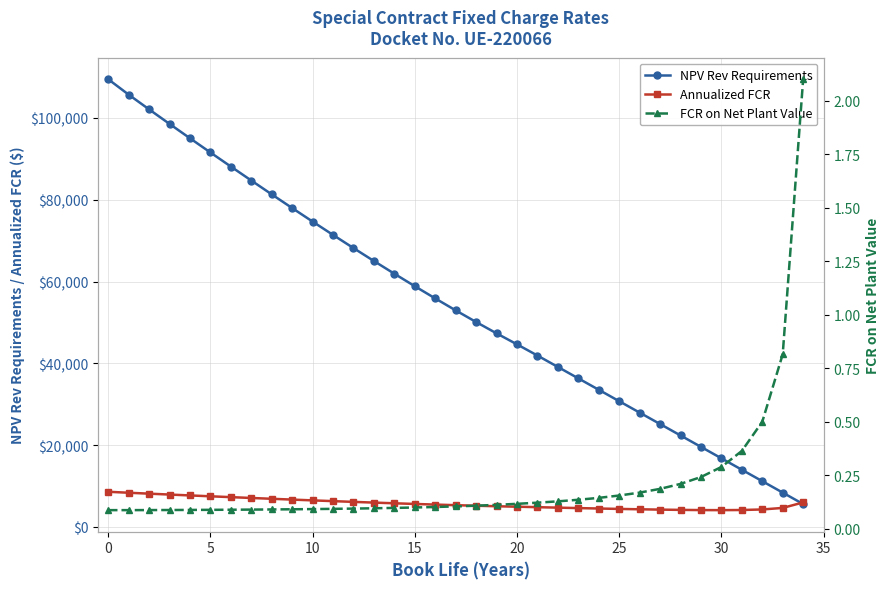

At how many categories does at least one series exceed 108412?

1